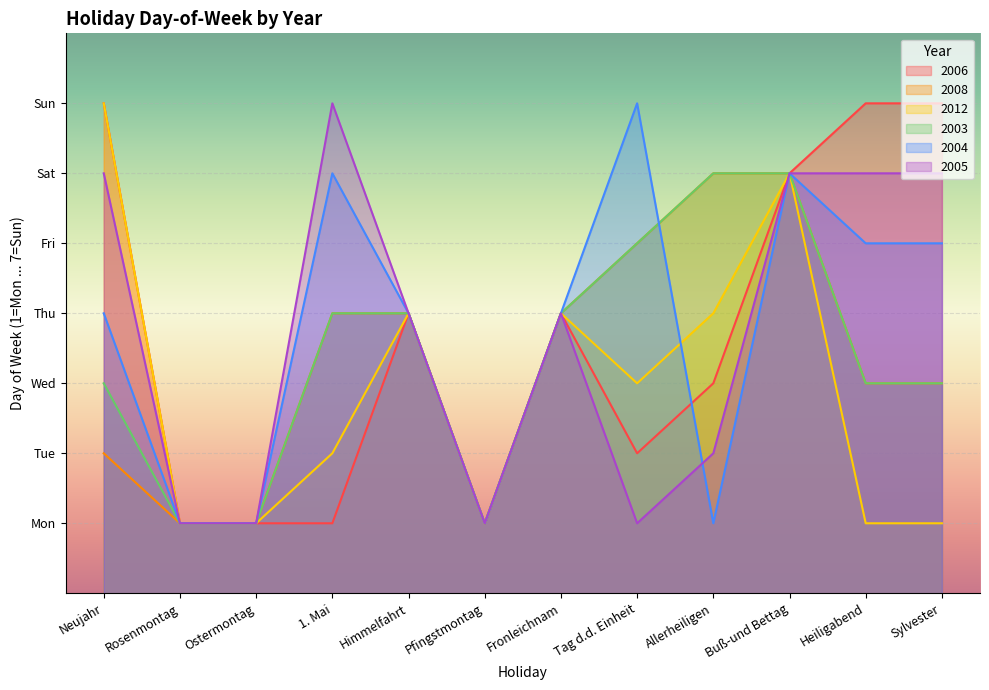

Rank the series at Rosenmontag from lowest to highest value.

2006, 2008, 2012, 2003, 2004, 2005